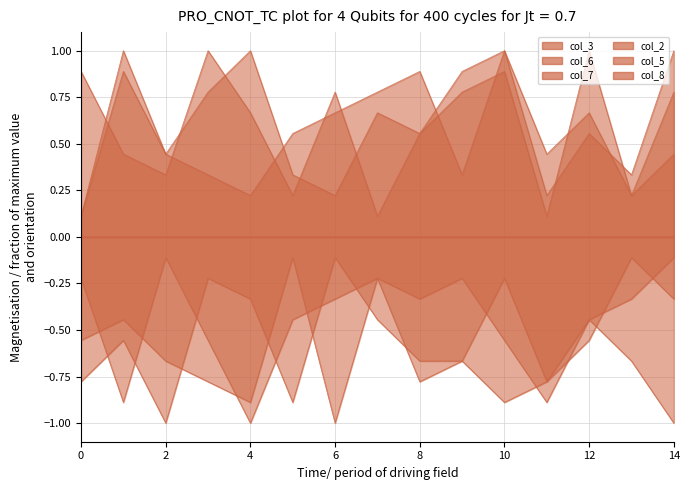

True or false: col_6 and col_7 cross at least once.

False